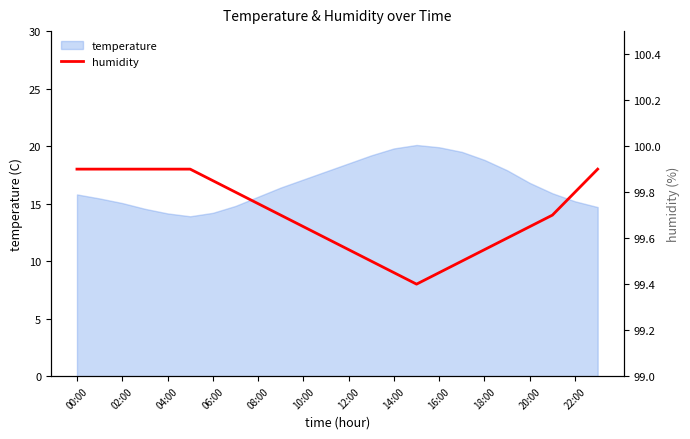

What is the average value?

99.7